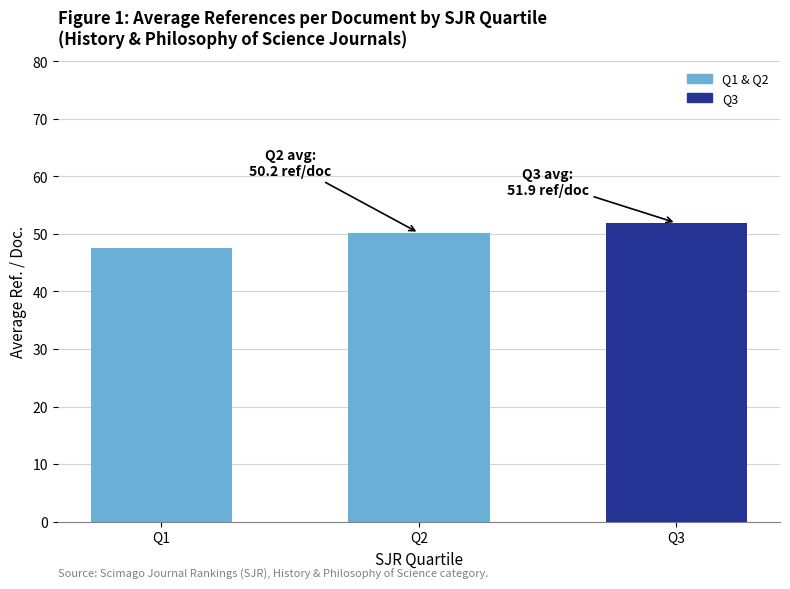

What is the approximate value at Q1?

47.5